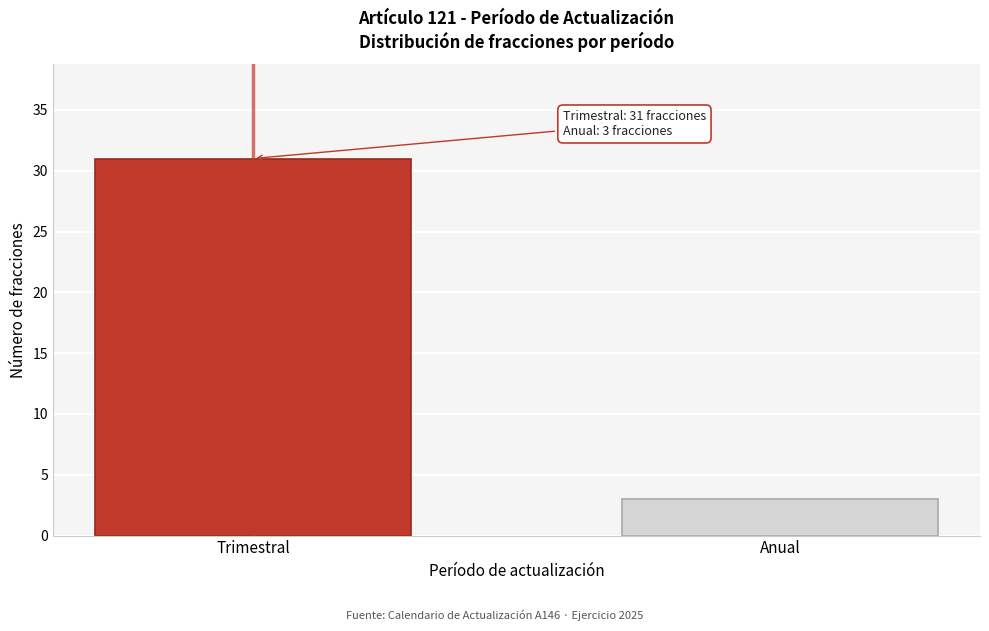

Reading right to left, list all the values displayed in this chart.

Anual=3	Trimestral=31